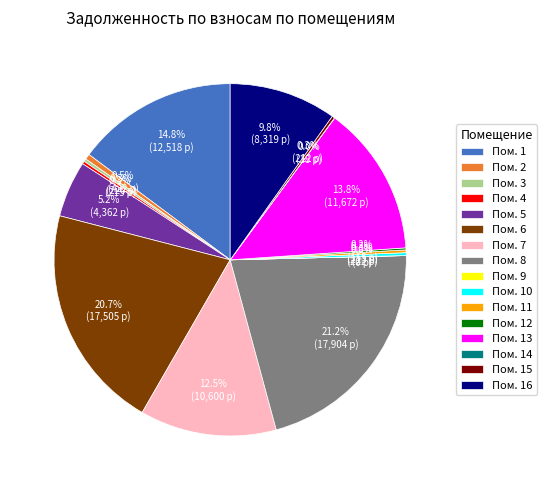

Count the number of slices in the pie.

16